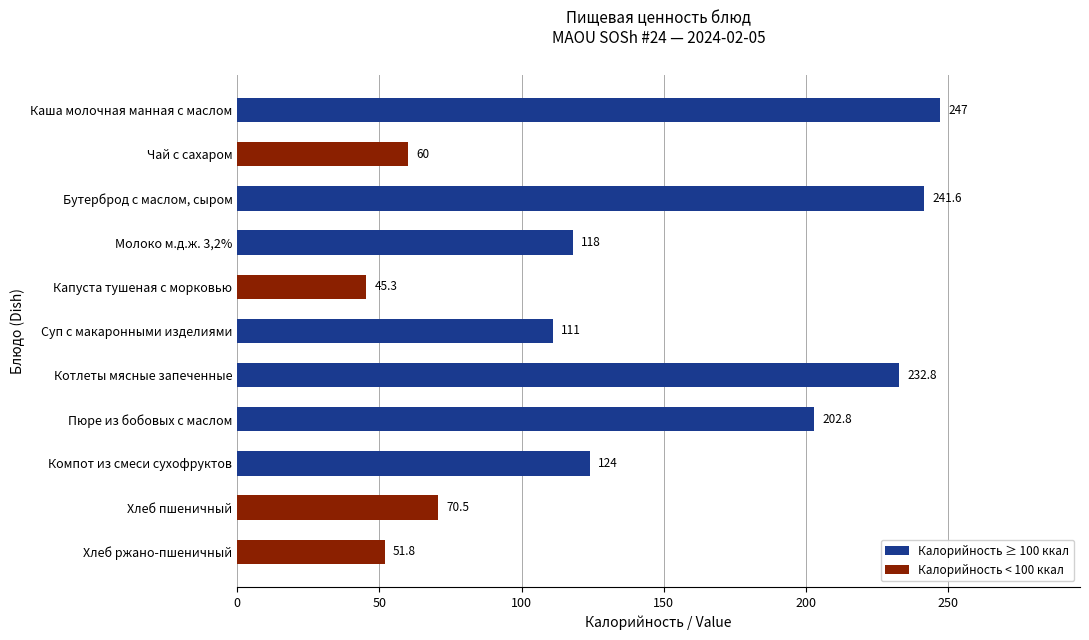

List the labels in order of value, largest first.

Каша молочная манная с маслом, Бутерброд с маслом, сыром, Котлеты мясные запеченные, Пюре из бобовых с маслом, Компот из смеси сухофруктов, Молоко м.д.ж. 3,2%, Суп с макаронными изделиями, Хлеб пшеничный, Чай с сахаром, Хлеб ржано-пшеничный, Капуста тушеная с морковью